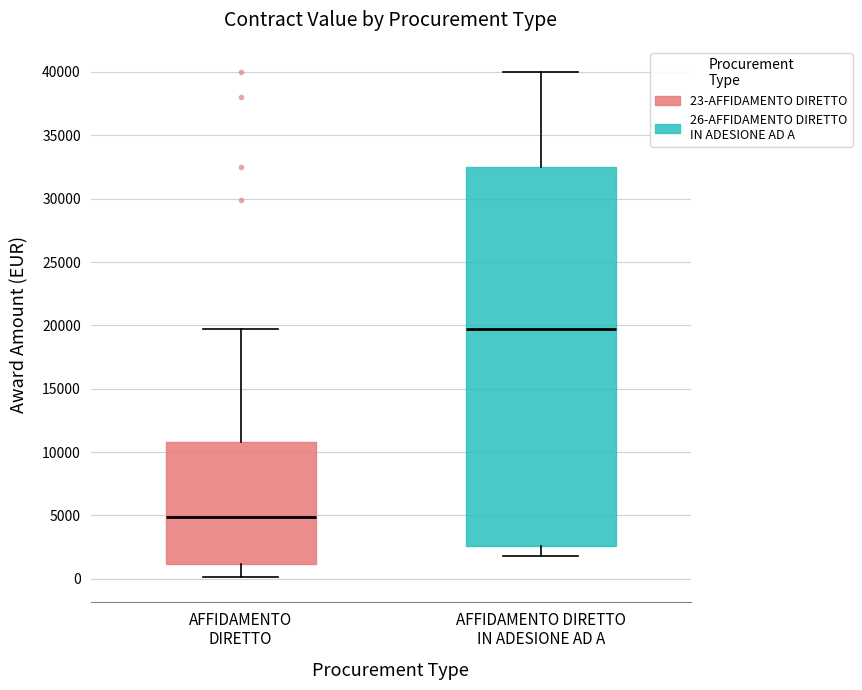

Reading left to right, read every box against the y-axis: the position of its median line, the range the box covers, and the ends of its whiskers. The values are not printed on the chart, so give them approximately, as read against the axis.

AFFIDAMENTO DIRETTO: median 5000, box 1000 to 11000, whiskers 0 to 20000
AFFIDAMENTO DIRETTO IN ADESIONE AD A: median 20000, box 2500 to 32500, whiskers 2000 to 40000